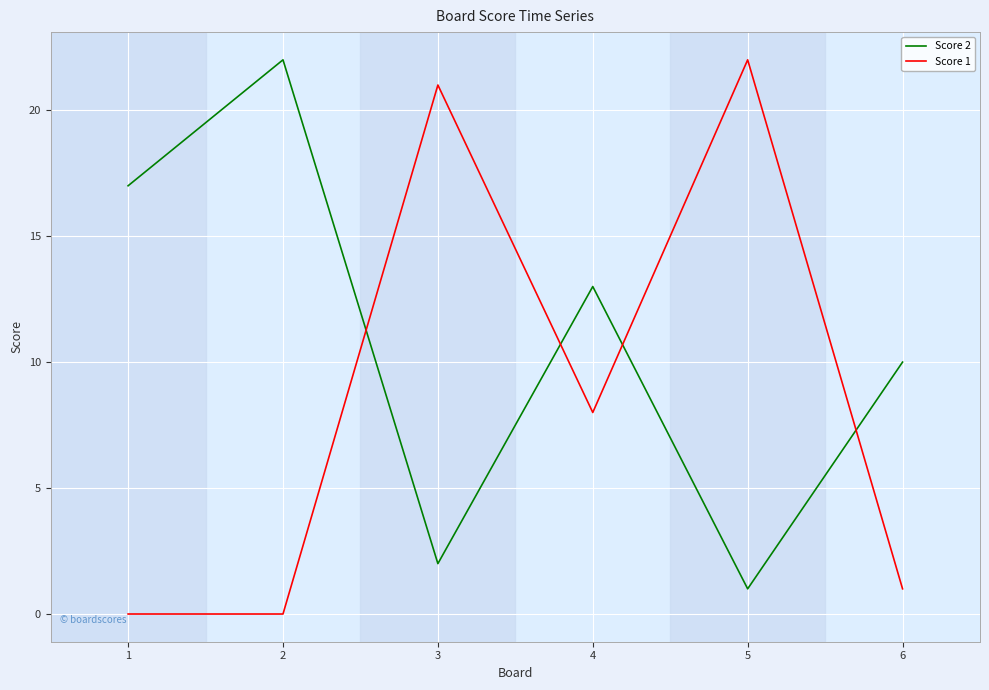

How many lines are shown in the chart?

2